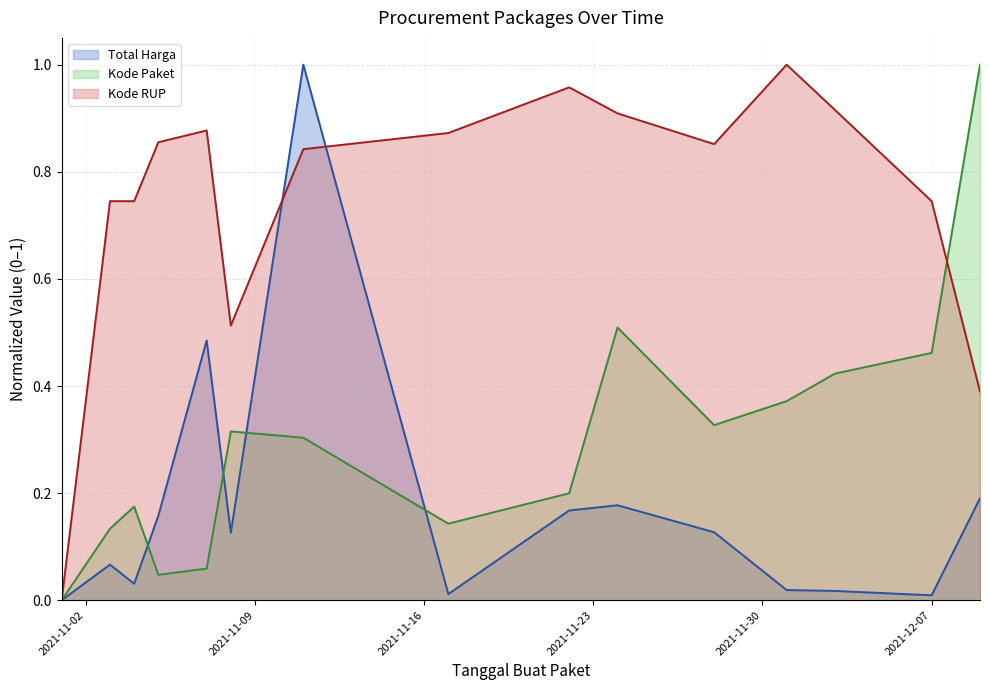

After their last crossing, which series has the higher values: Kode Paket or Kode RUP?

Kode Paket